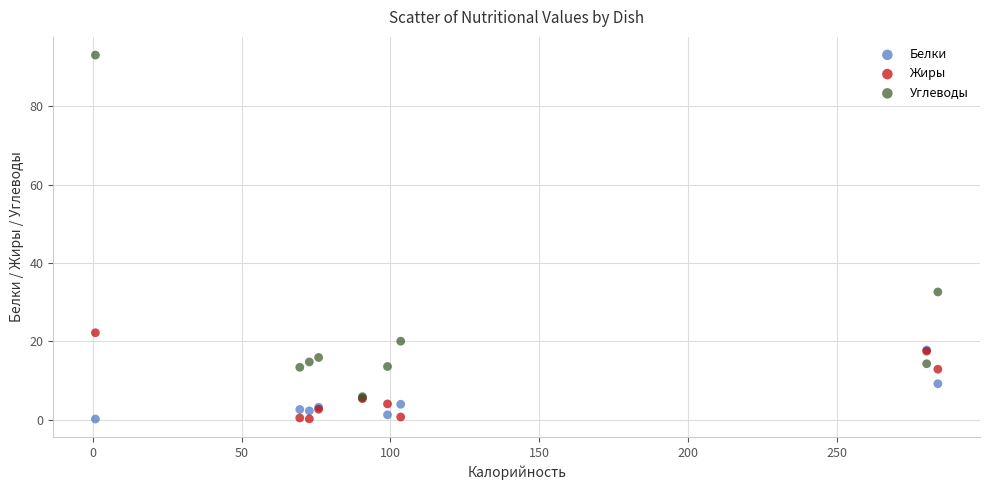

Which series has the widest spread of Y values?

Углеводы